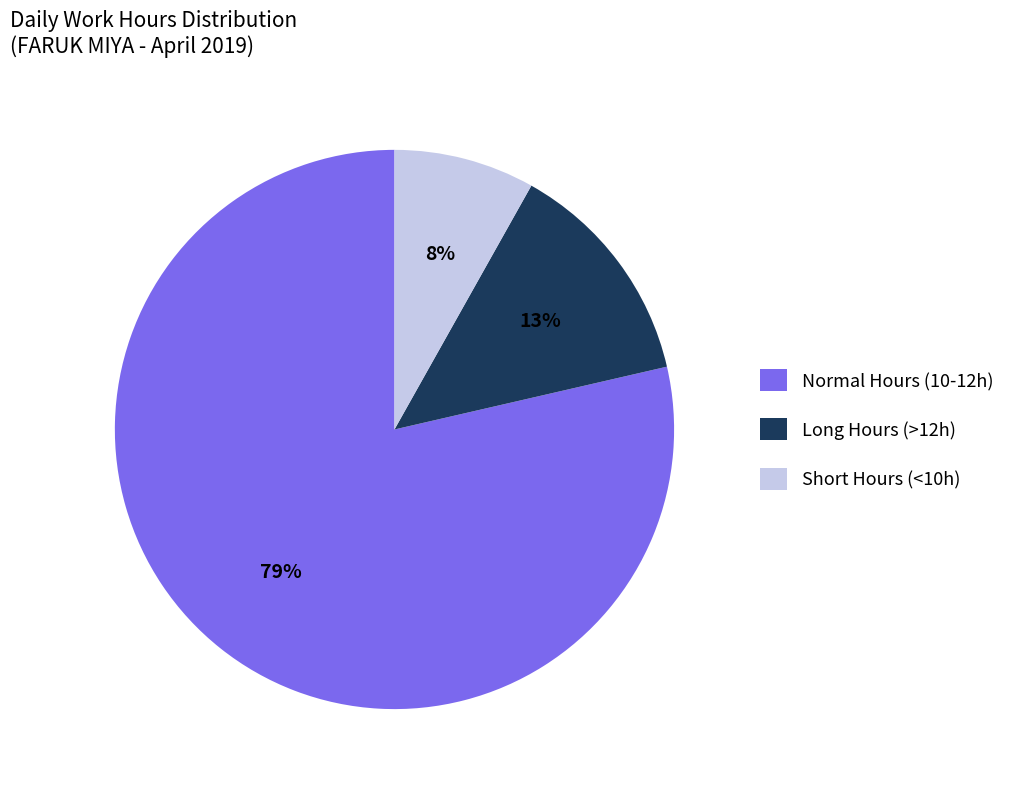

Which slice is the smallest?

Short Hours (<10h)